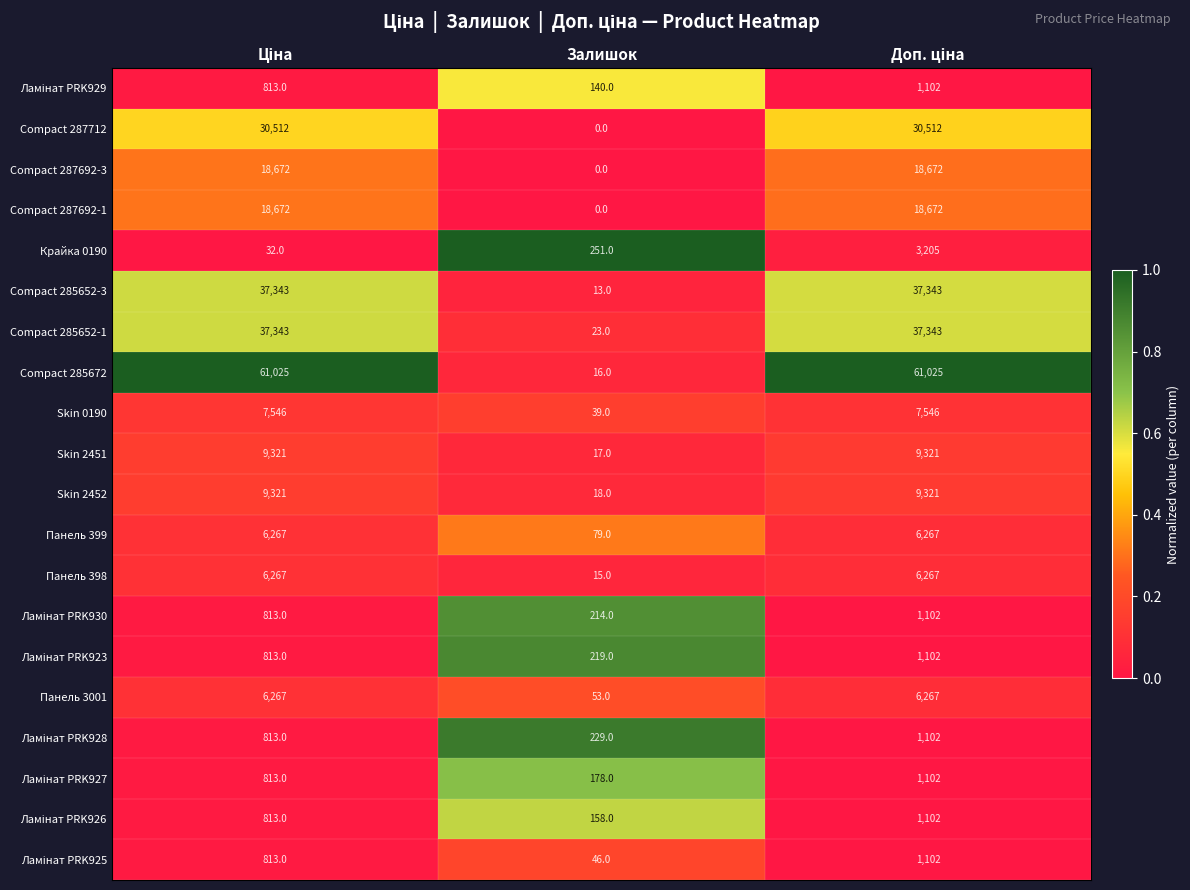

Which series has the widest spread of values?

Compact 285672